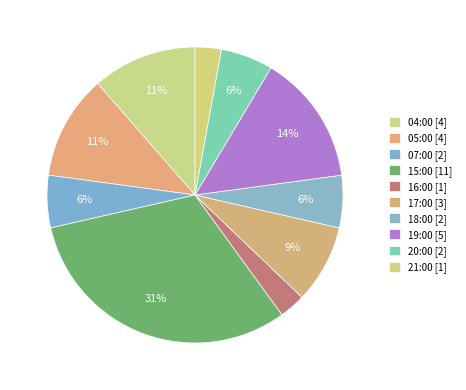

To the nearest percent, what portion does 20:00 represent?

6%